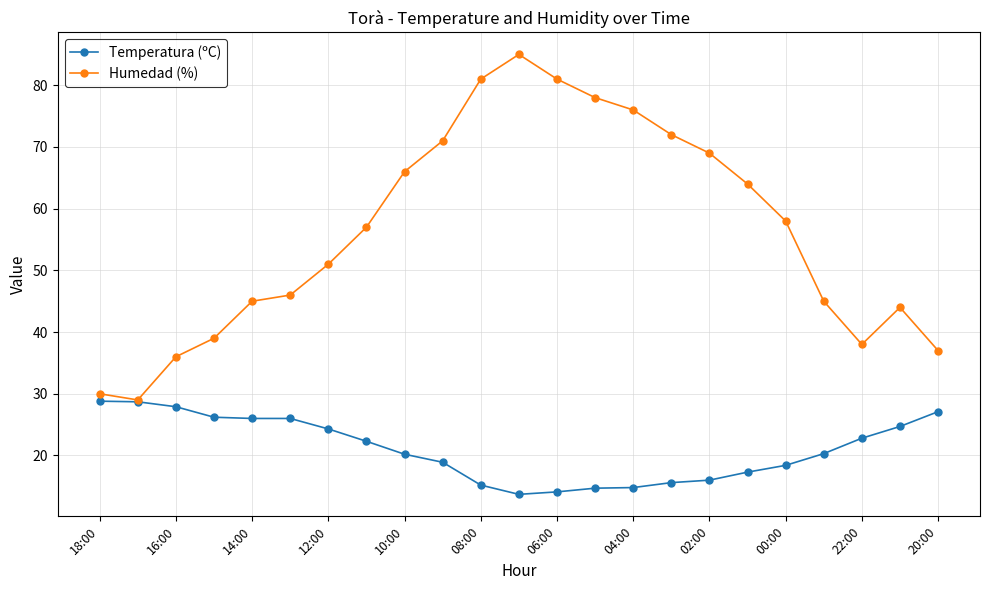

What is the highest value of the Humedad (%) series?

85.0